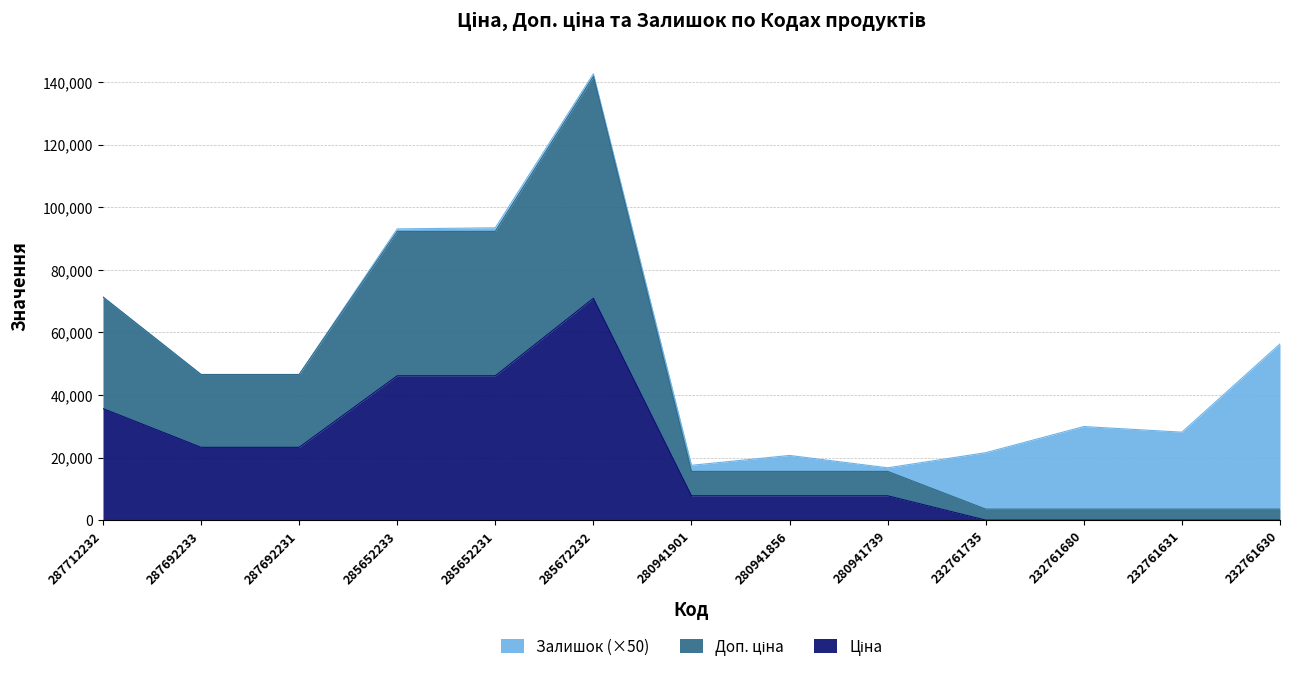

Between 287692233 and 287692231, which is larger?

287692233